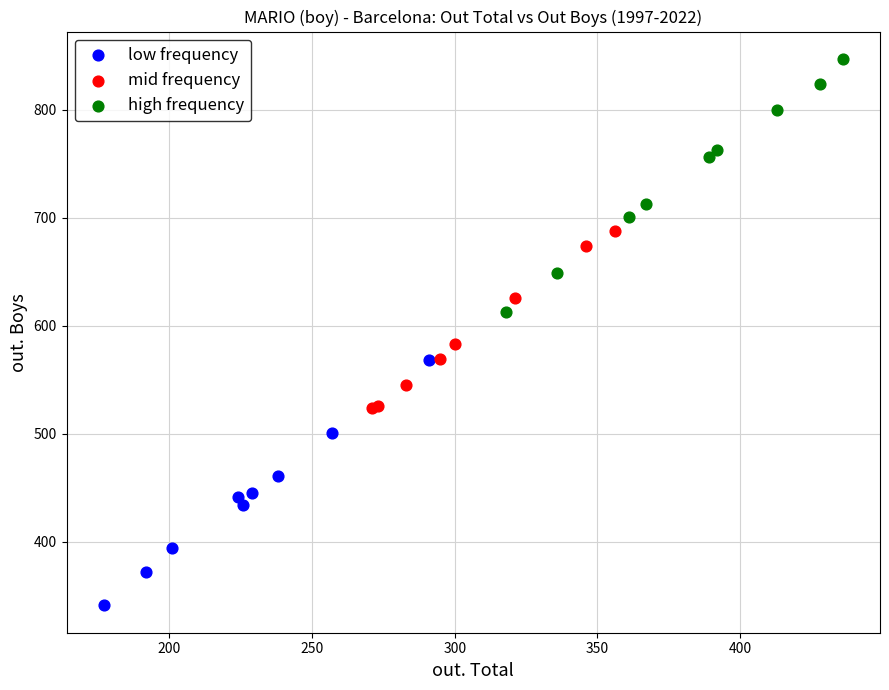

Which series has the widest spread of Y values?

high frequency